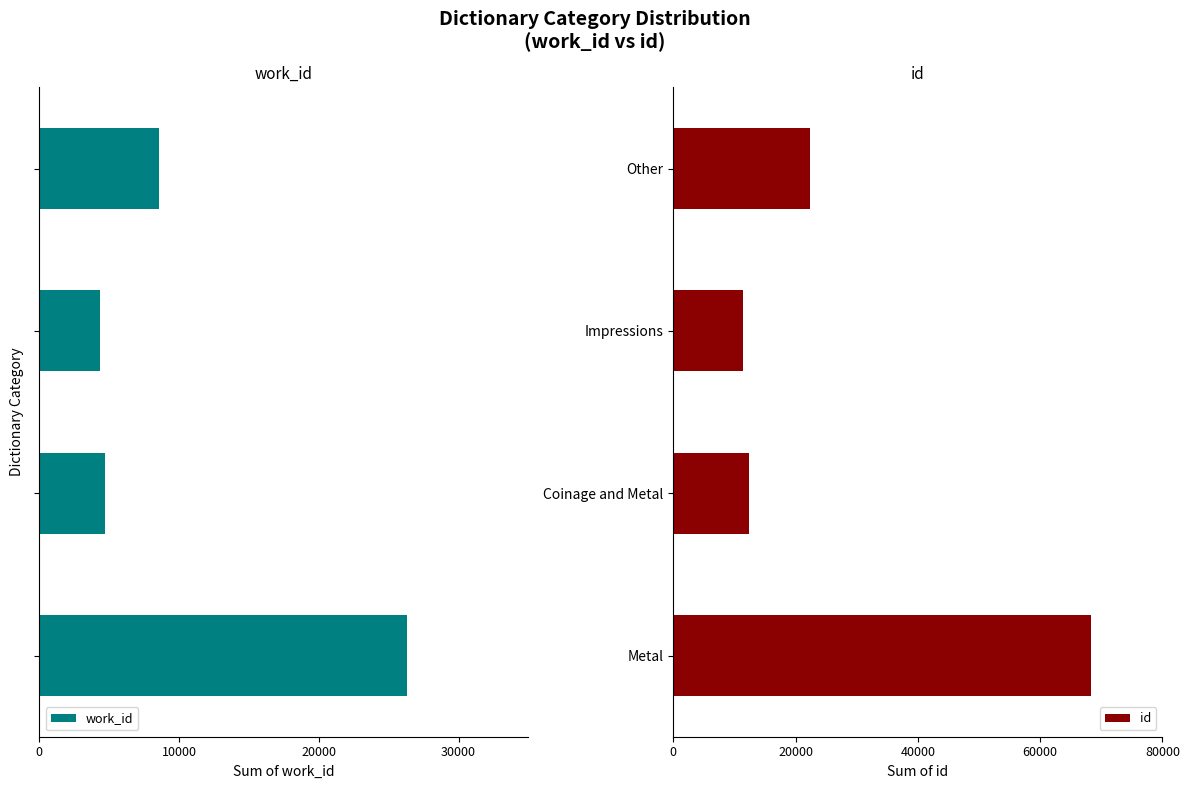

What is the sum of all id values?

114490